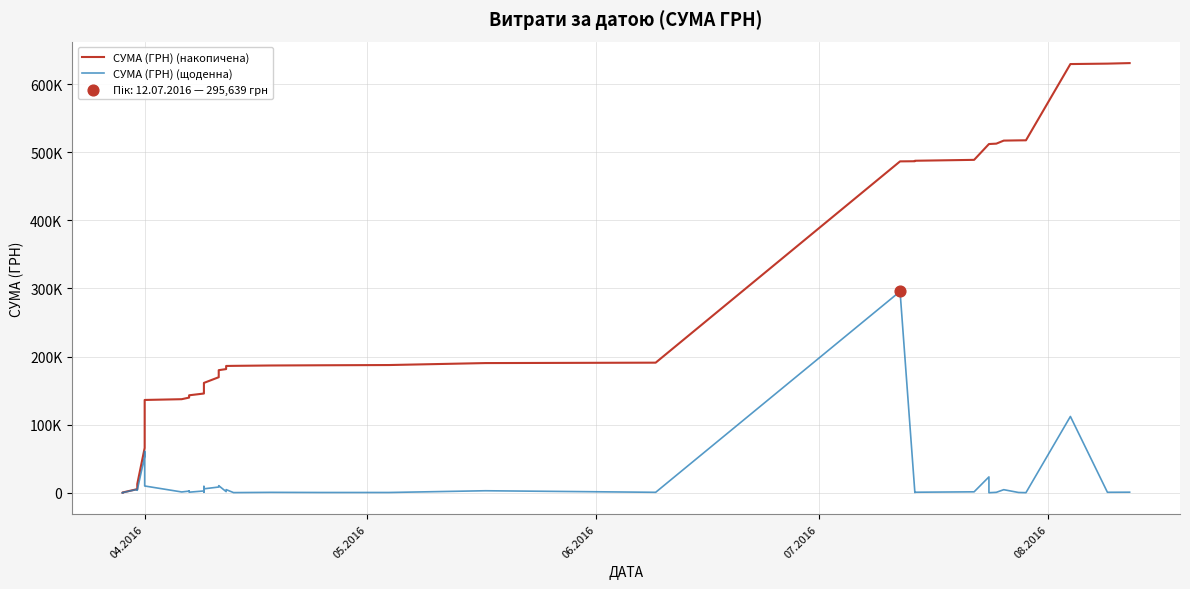

Which series has the largest total across all categories?

СУМА (ГРН) (накопичена)